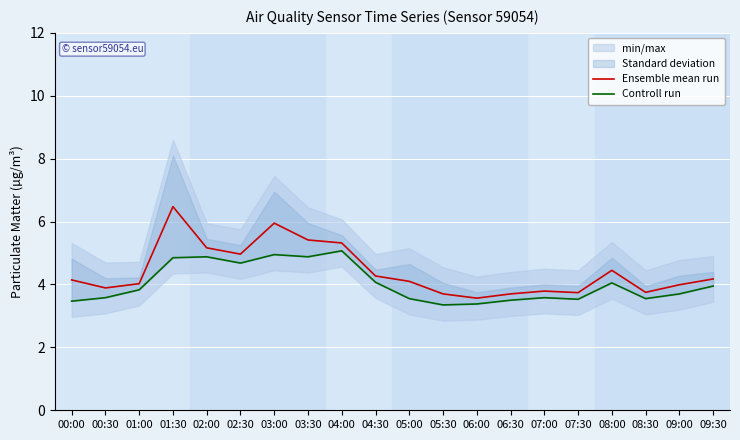

Which category has the lowest value in the Ensemble mean run series?

06:00